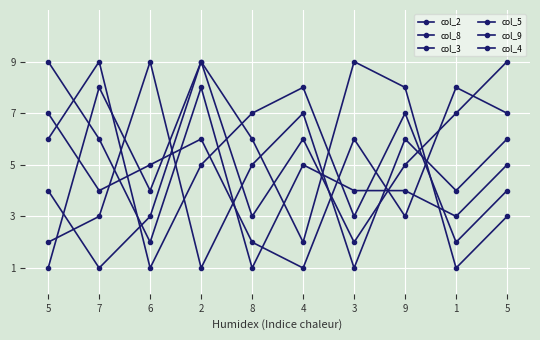

Does the chart have visible grid lines?

Yes